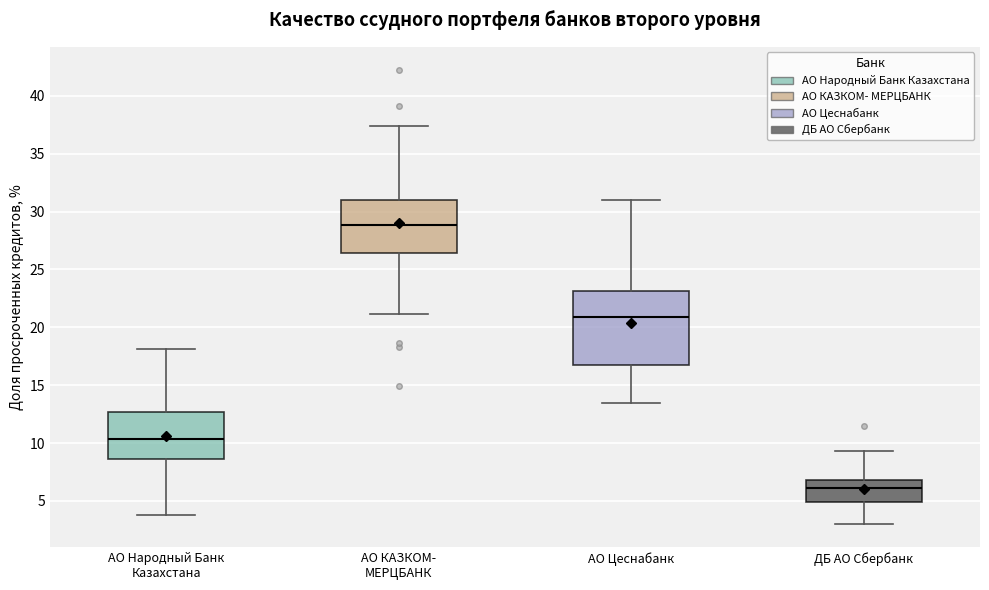

Reading left to right, read every box against the y-axis: the position of its median line, the range the box covers, and the ends of its whiskers. The values are not printed on the chart, so give them approximately, as read against the axis.

АО Народный Банк Казахстана: median 10.5, box 8.5 to 12.5, whiskers 4.0 to 18.0
АО КАЗКОМ- МЕРЦБАНК: median 29.0, box 26.5 to 31.0, whiskers 21.0 to 37.5
АО Цеснабанк: median 21.0, box 17.0 to 23.0, whiskers 13.5 to 31.0
ДБ АО Сбербанк: median 6.0, box 5.0 to 7.0, whiskers 3.0 to 9.5